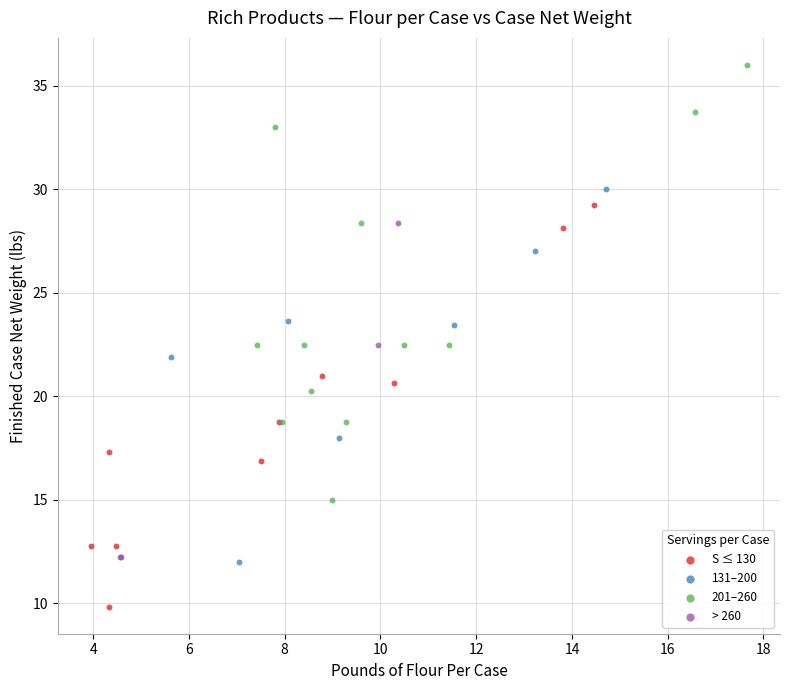

Which series contains the lowest Y value?

S ≤ 130